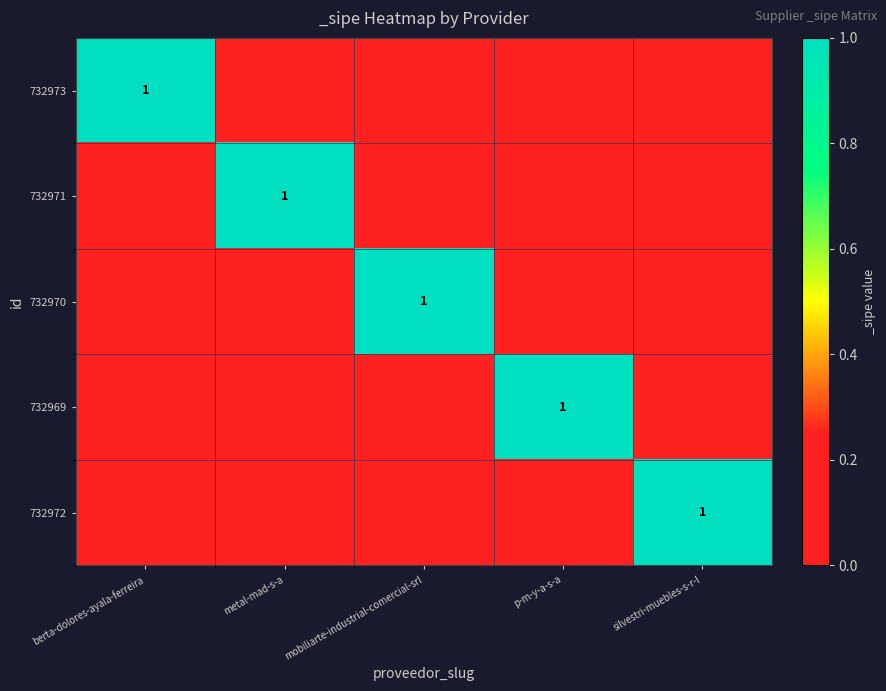

List the labels in order of 732973 value, smallest first.

metal-mad-s-a, mobiliarte-industrial-comercial-srl, p-m-y-a-s-a, silvestri-muebles-s-r-l, berta-dolores-ayala-ferreira